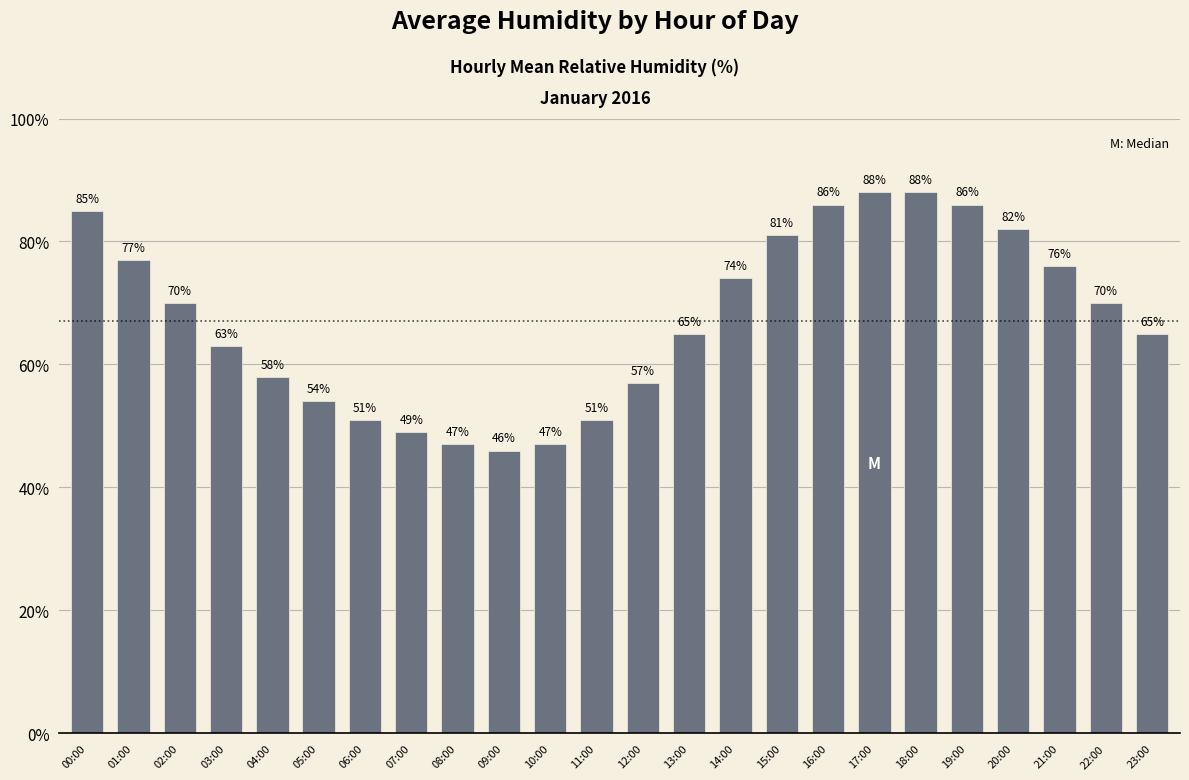

At which category does the chart reach its minimum across all series?

09:00